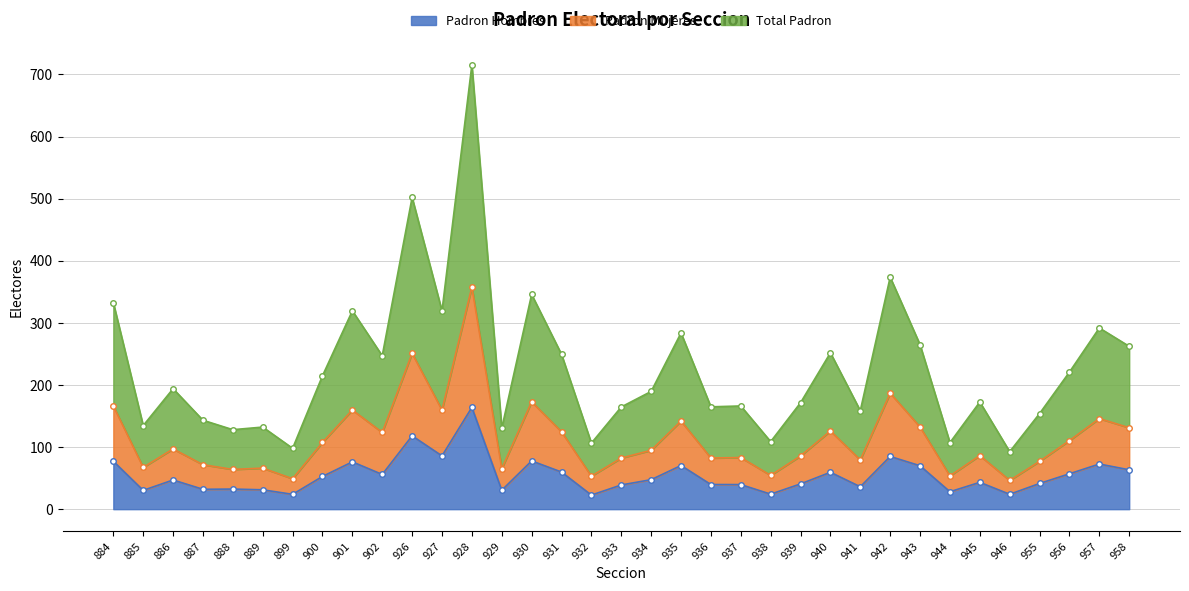

Where is the first local minimum for Padron Mujeres?

885